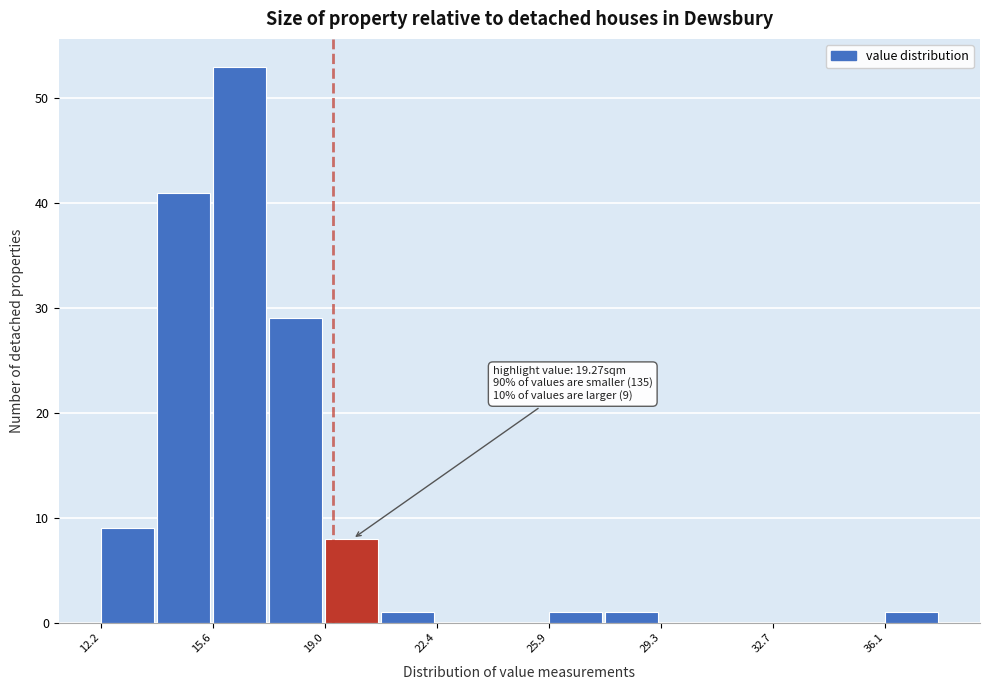

Read against the x-axis, roughly where is the centre of the tallest bar?

16.5